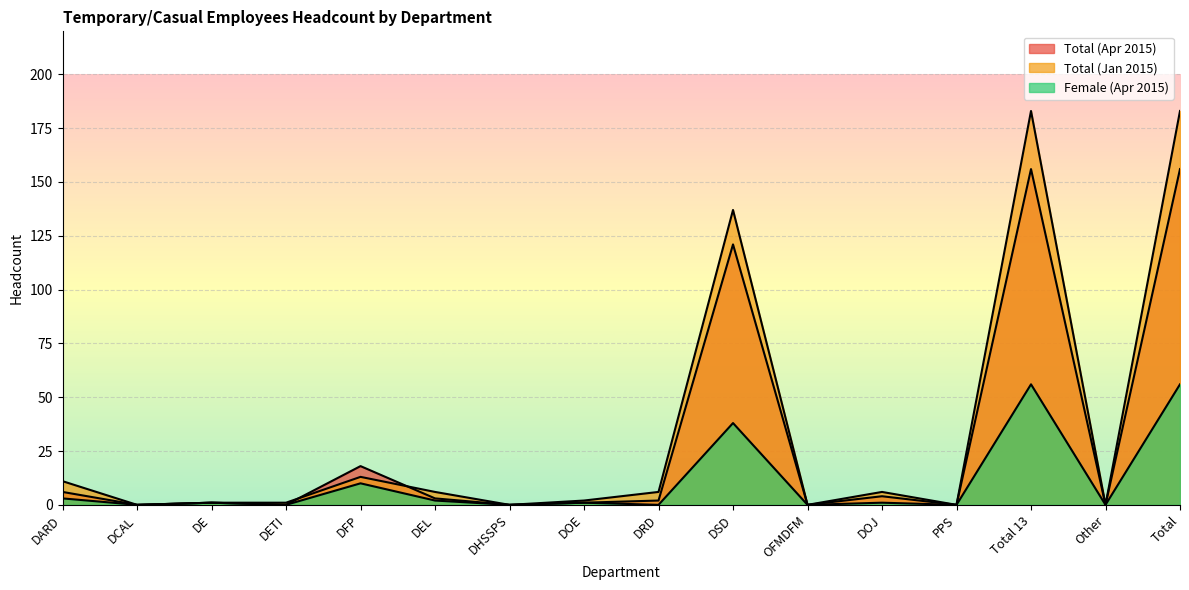

What is the sum of all Total (Jan 2015) values?

549